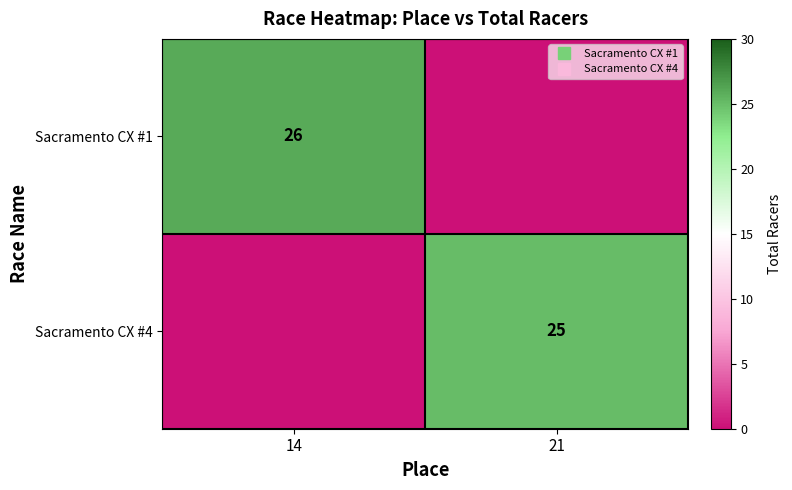

Which has a higher value, 21 or 14?

14